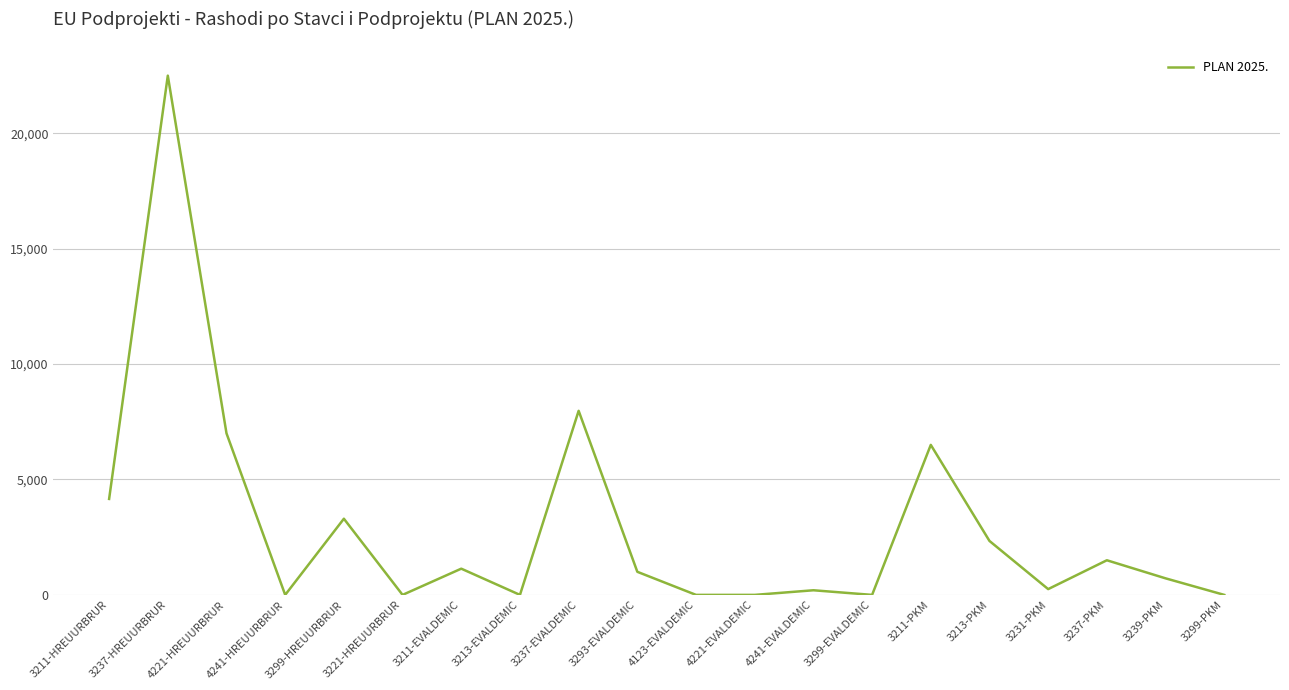

True or false: there are more than 0 points higher than both neighbors.

True